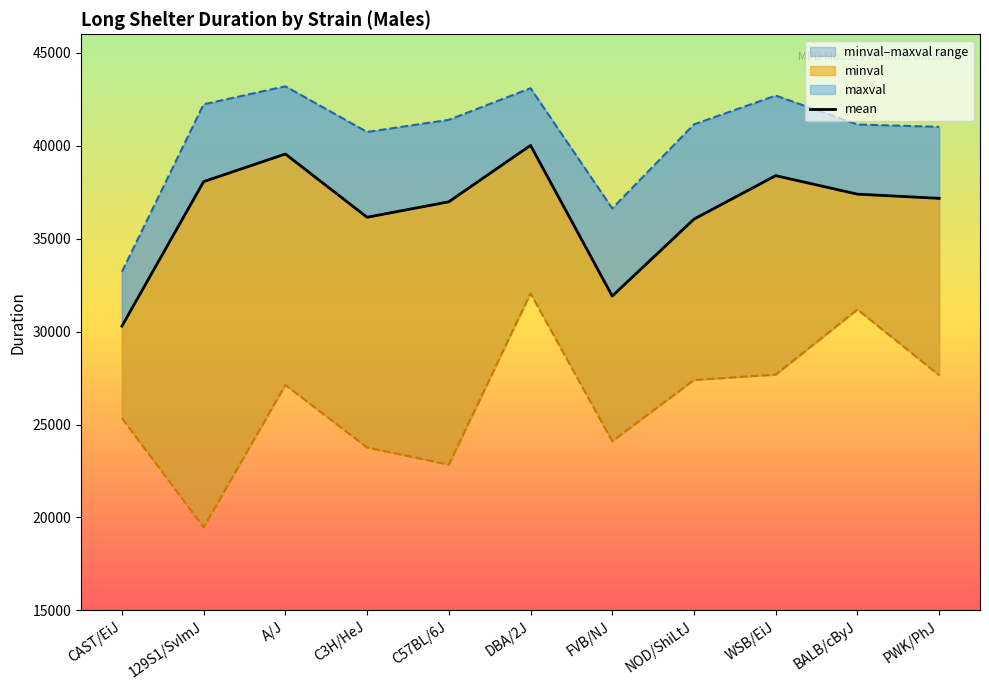

What is the ratio of the value at WSB/EiJ to the value at C3H/HeJ?

1.1